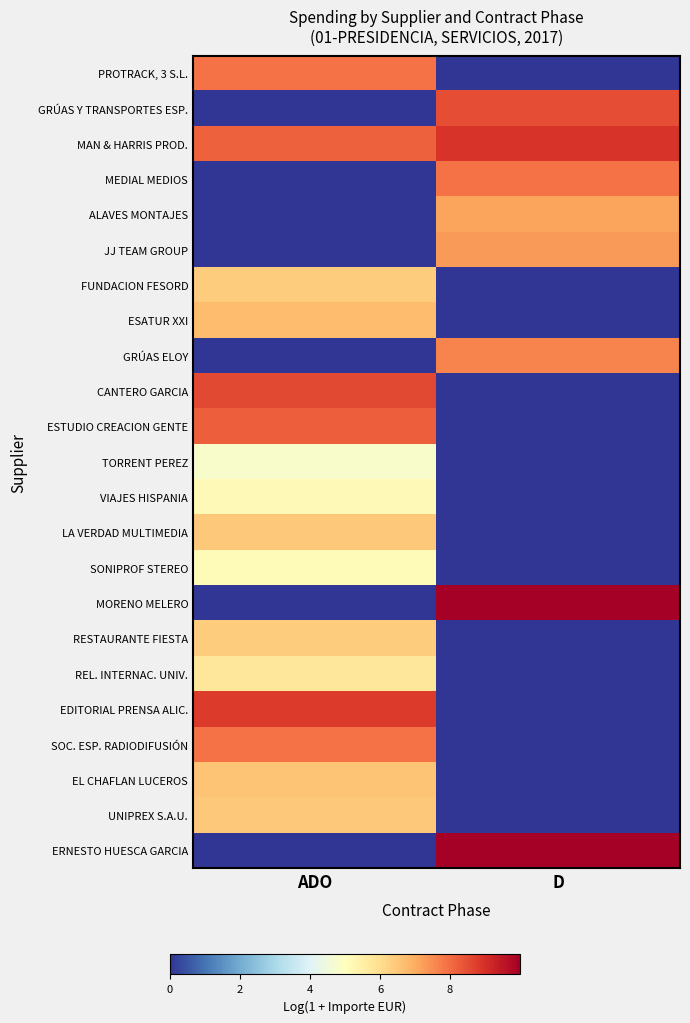

Rank the series at ADO from highest to lowest value.

EDITORIAL PRENSA ALIC., CANTERO GARCIA, ESTUDIO CREACION GENTE, MAN & HARRIS PROD., PROTRACK, 3 S.L., SOC. ESP. RADIODIFUSIÓN, ESATUR XXI, EL CHAFLAN LUCEROS, UNIPREX S.A.U., LA VERDAD MULTIMEDIA, FUNDACION FESORD, RESTAURANTE FIESTA, REL. INTERNAC. UNIV., VIAJES HISPANIA, SONIPROF STEREO, TORRENT PEREZ, GRÚAS Y TRANSPORTES ESP., MEDIAL MEDIOS, ALAVES MONTAJES, JJ TEAM GROUP, GRÚAS ELOY, MORENO MELERO, ERNESTO HUESCA GARCIA